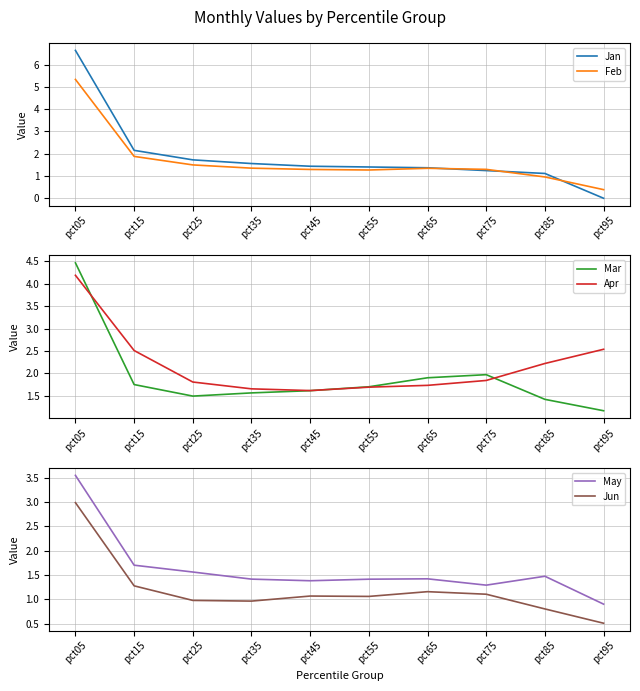

Which series has the largest total across all categories?

Apr